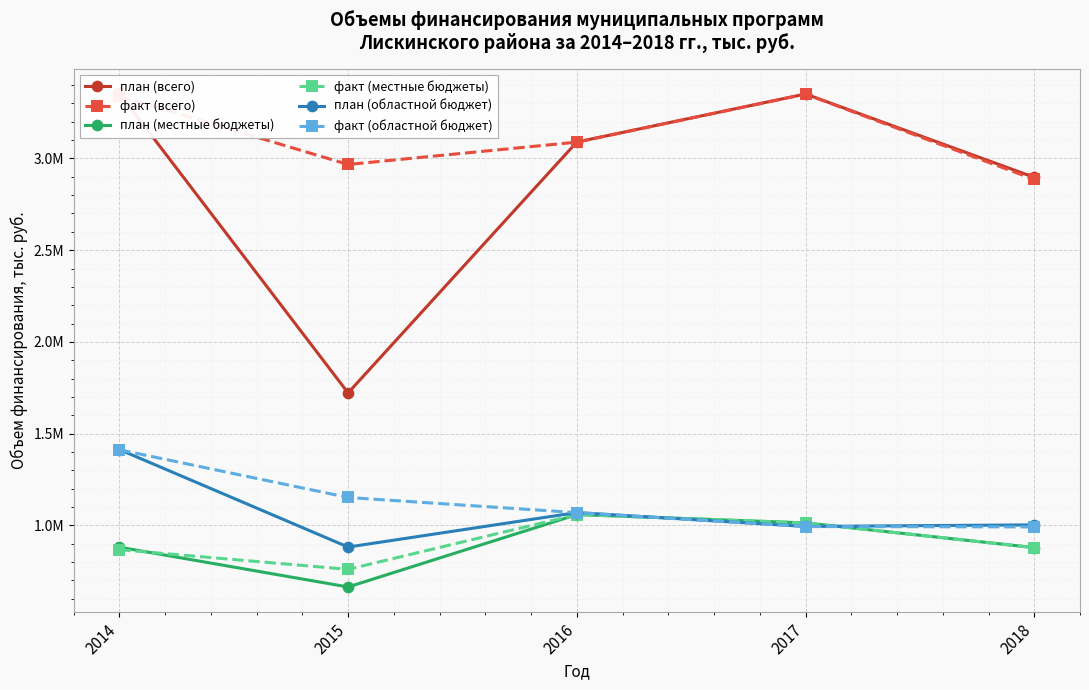

True or false: план (всего) and план (местные бюджеты) cross at least once.

False